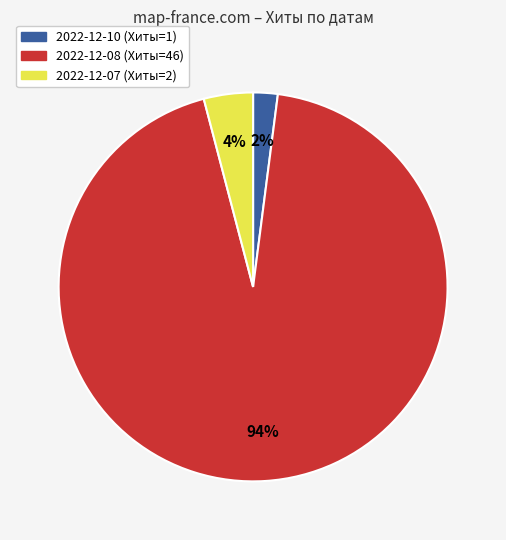

Does any single category account for the majority?

Yes